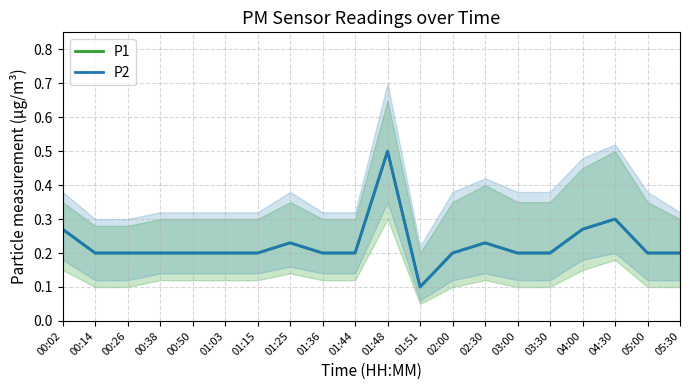

Count the P2 values in the range 0 to 1.

20